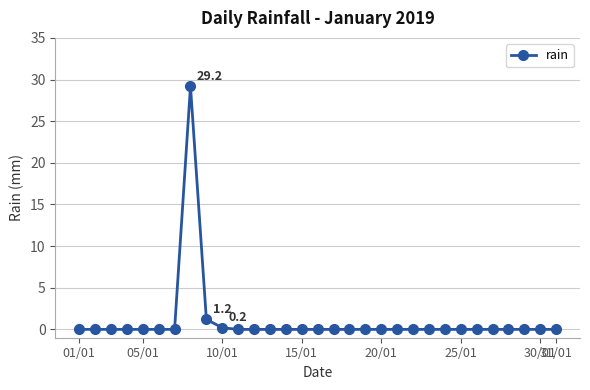

How many lines are shown in the chart?

1